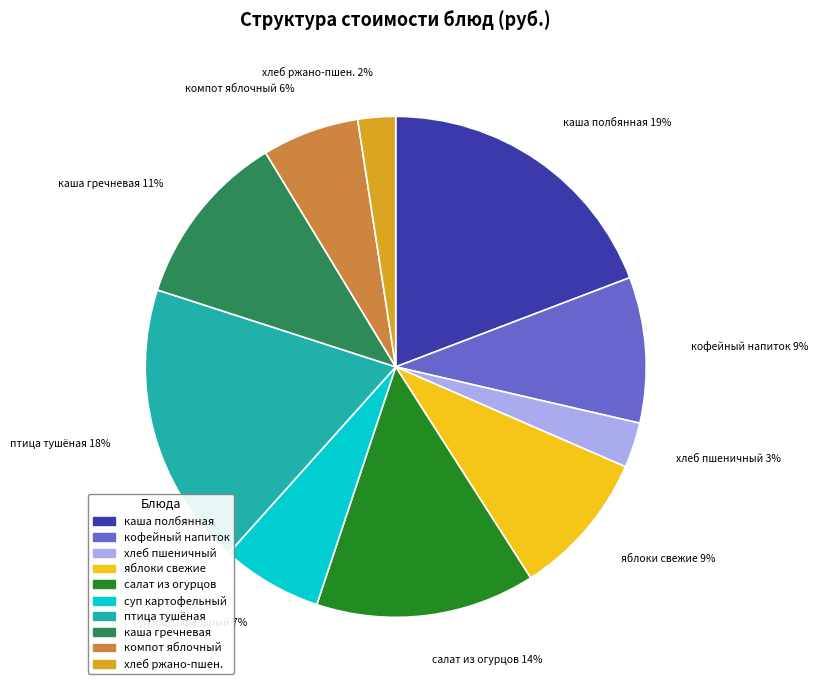

The яблоки свежие slice represents 2% of the pie. True or false?

False